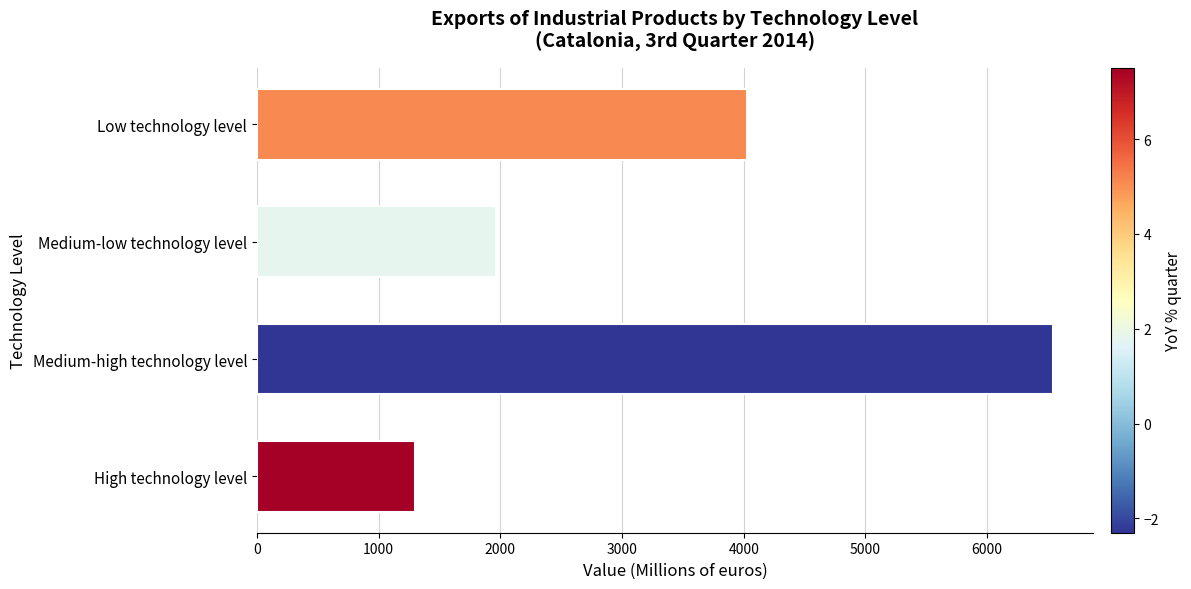

What is the ratio of the value at Low technology level to the value at Medium-high technology level?

0.6